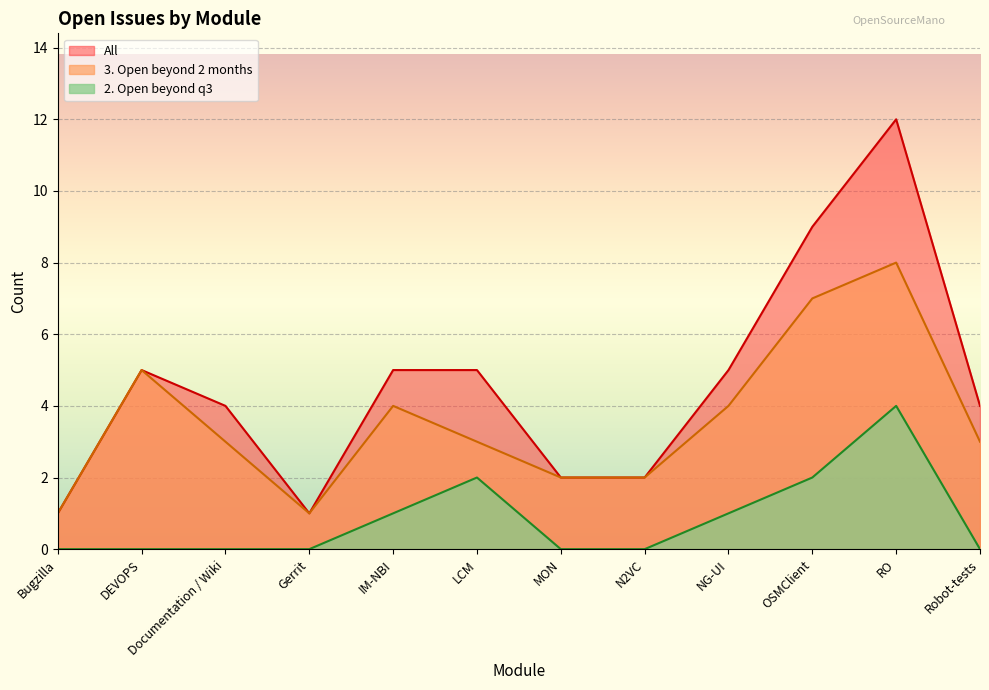

True or false: All has a value of 5 at DEVOPS.

True